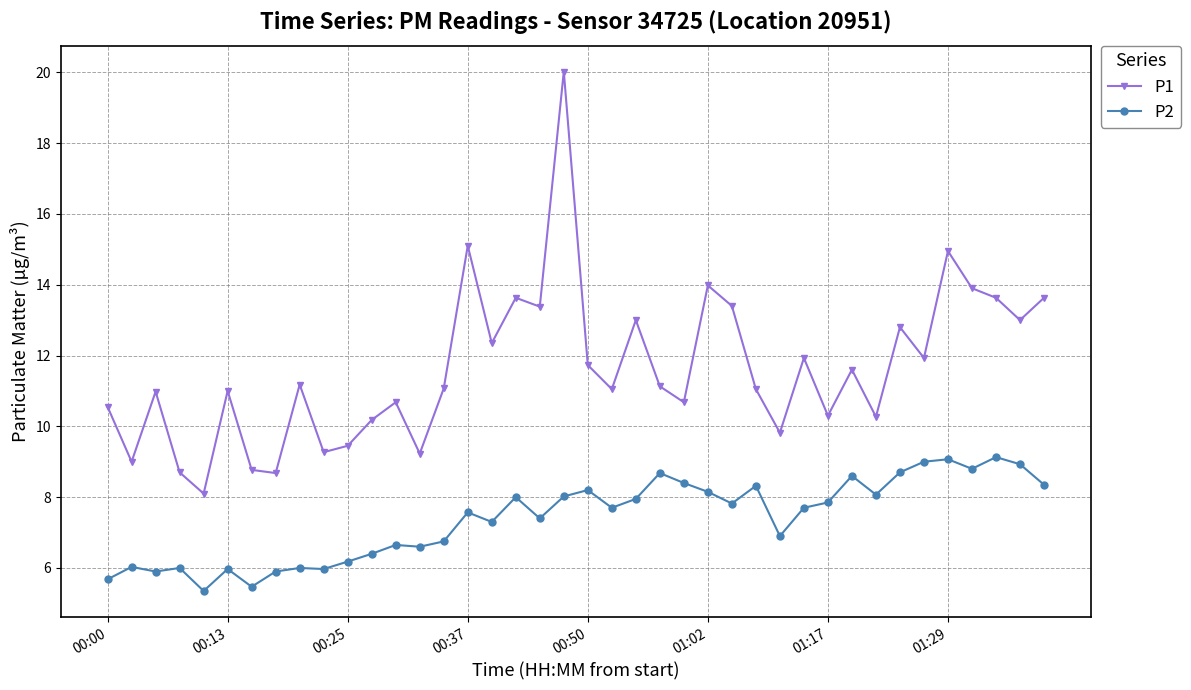

In P2, how many points are higher than both neighbors (excluding endpoints)?

13